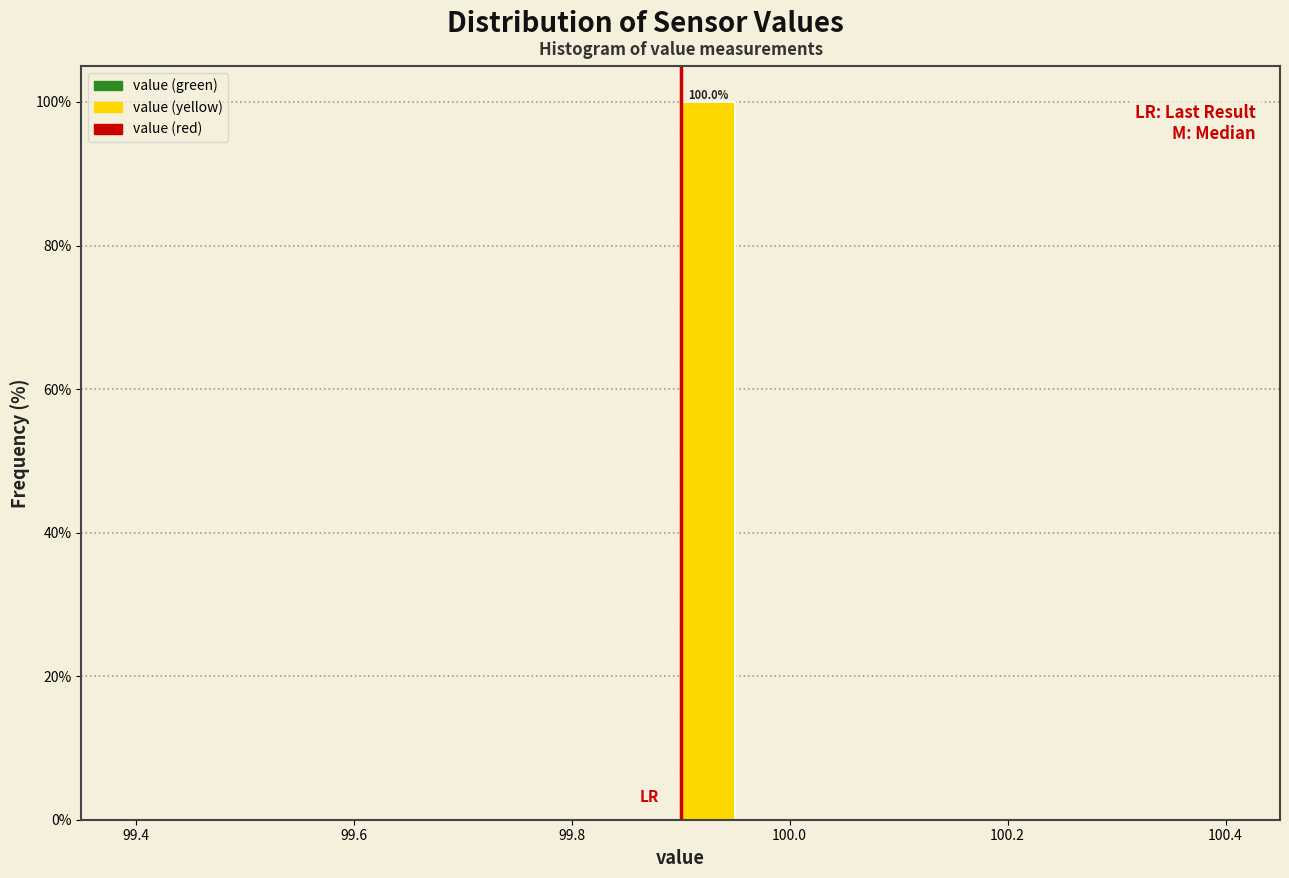

Around what value on the x-axis is the tallest bar? Give the approximate position of its centre, as read against the axis.

99.92